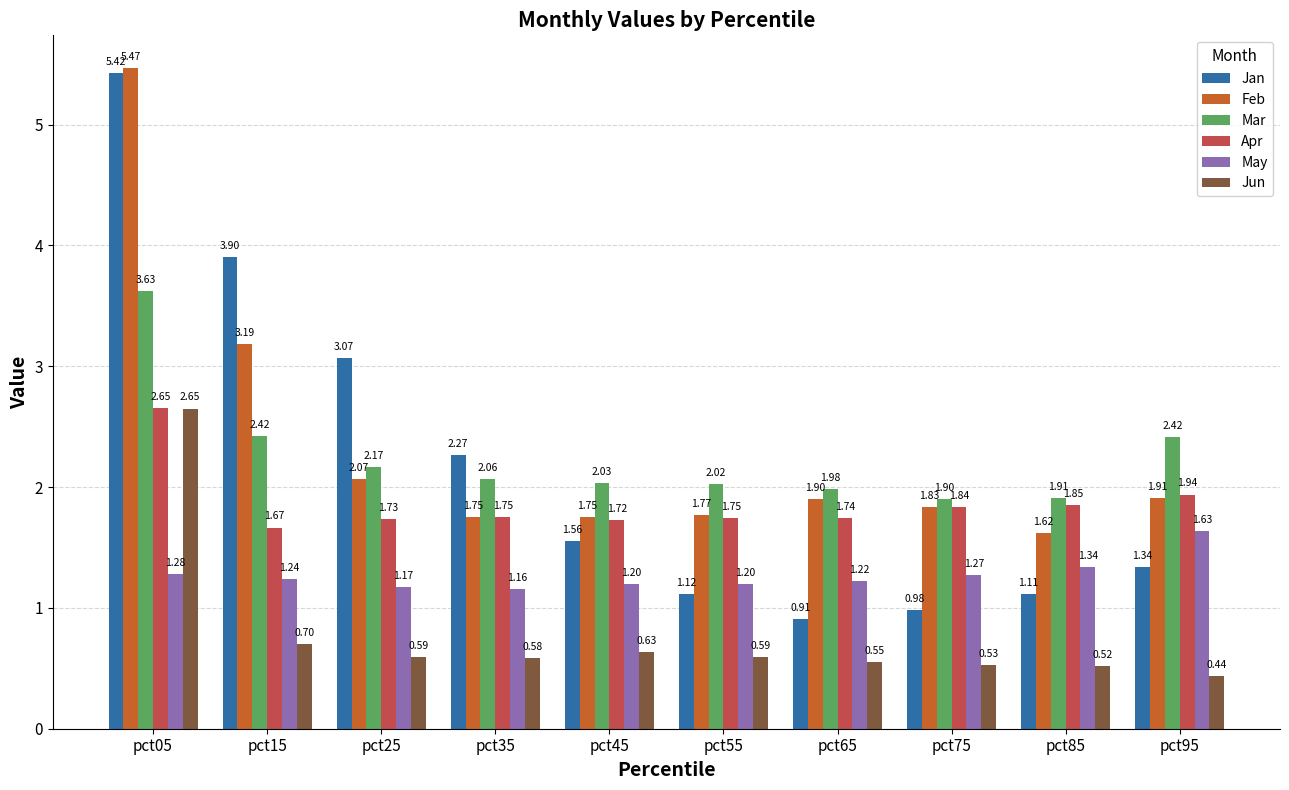

Is it true that Jan equals 1.2 at pct05?

False